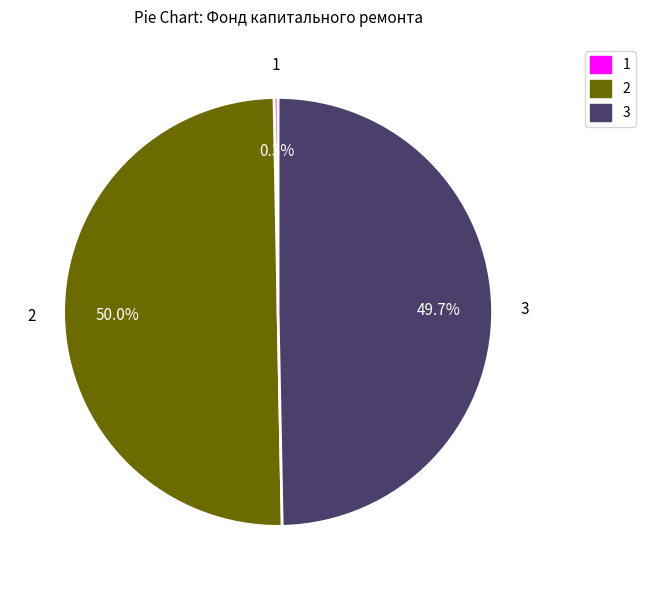

Which slice is the smallest?

1